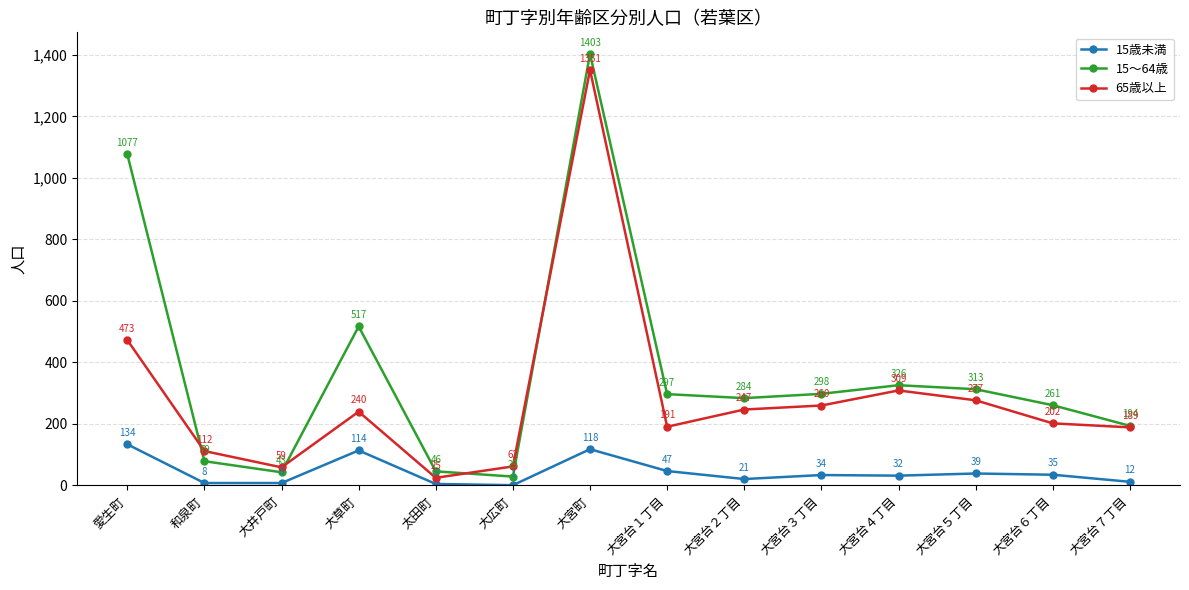

Rank the series by their maximum value, from lowest to highest.

15歳未満, 65歳以上, 15～64歳